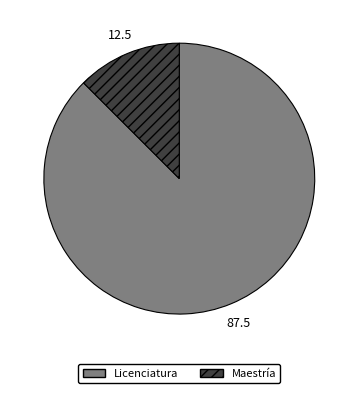

Combined, do Licenciatura and Maestría account for over 50%?

Yes